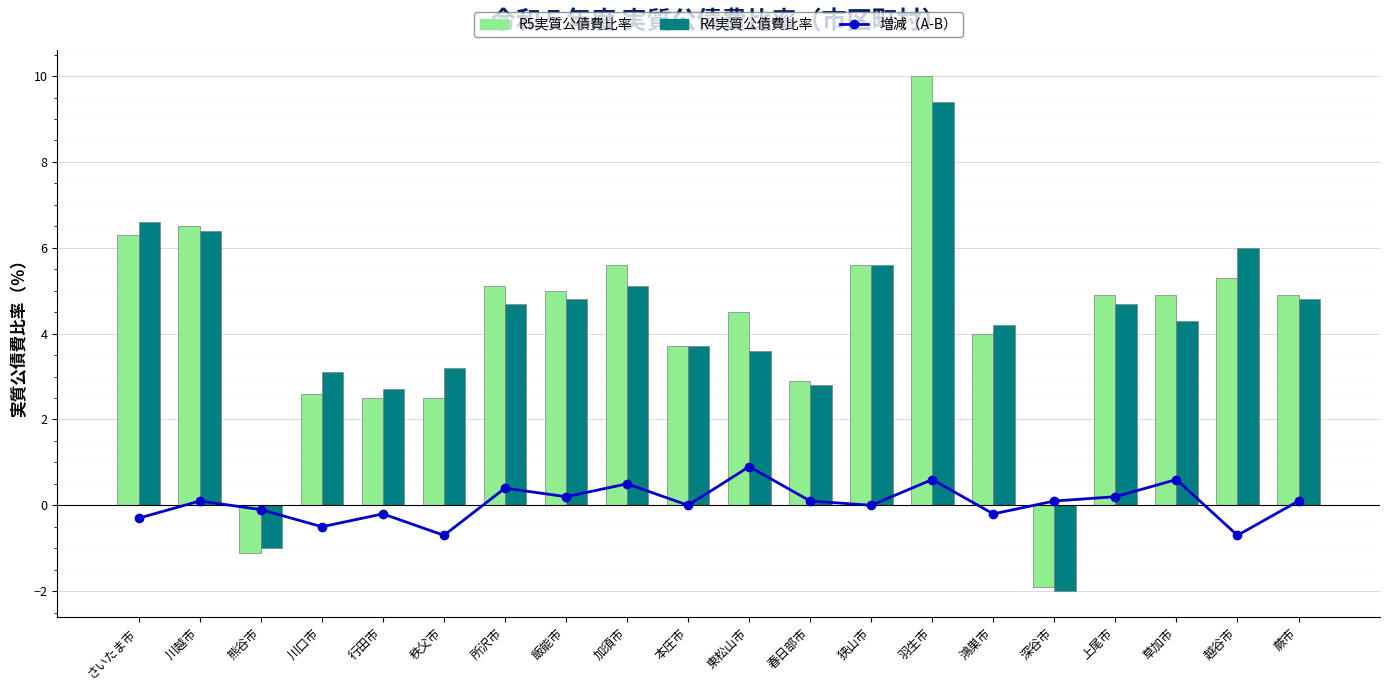

True or false: R5実質公債費比率 has a value of 6.5 at 川越市.

True